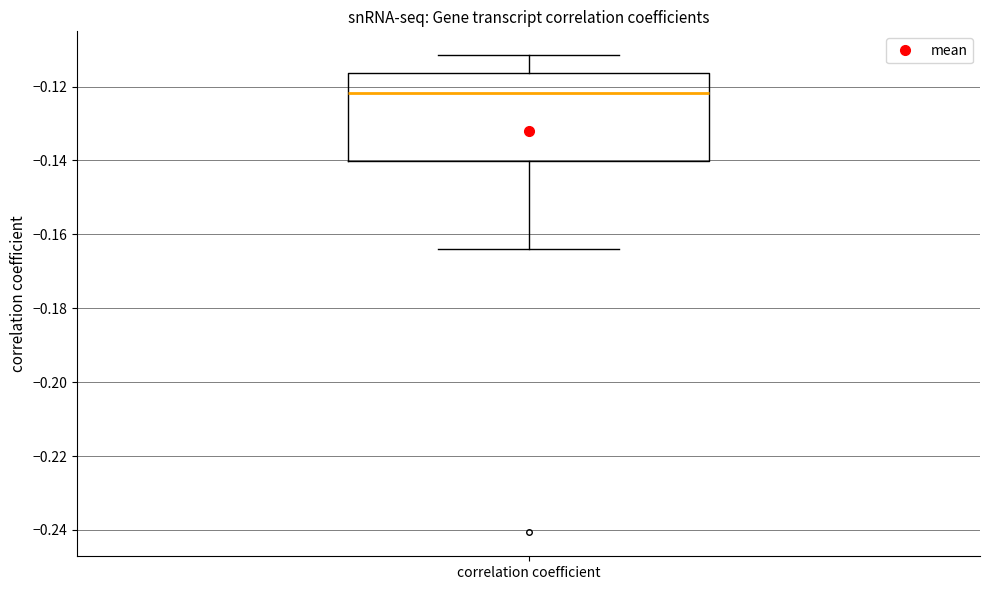

Transcribe this box plot: give where the median line is, the range the box spans, and where the two whiskers end, as read against the y-axis. The values are not printed on the chart, so give them approximately, as read against the axis.

median -0.122, box -0.140 to -0.116, whiskers -0.164 to -0.112